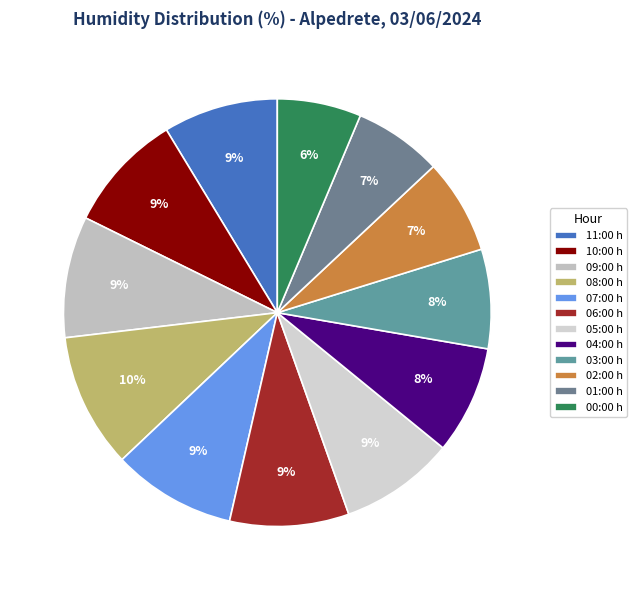

What is the ratio of the value at 05:00 to the value at 04:00?

1.1